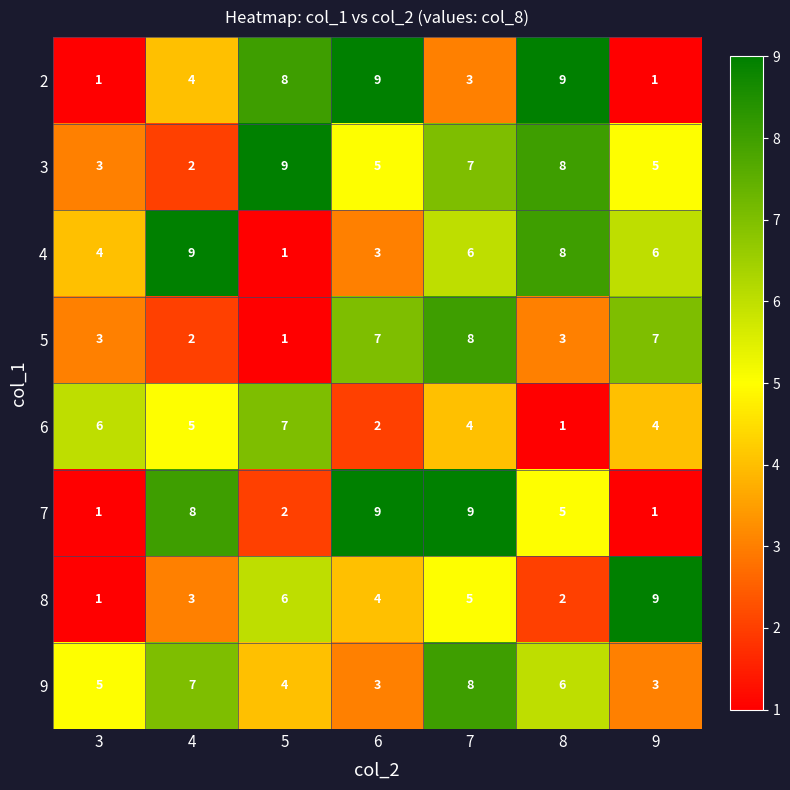

Which category has the lowest value in the 6 series?

8